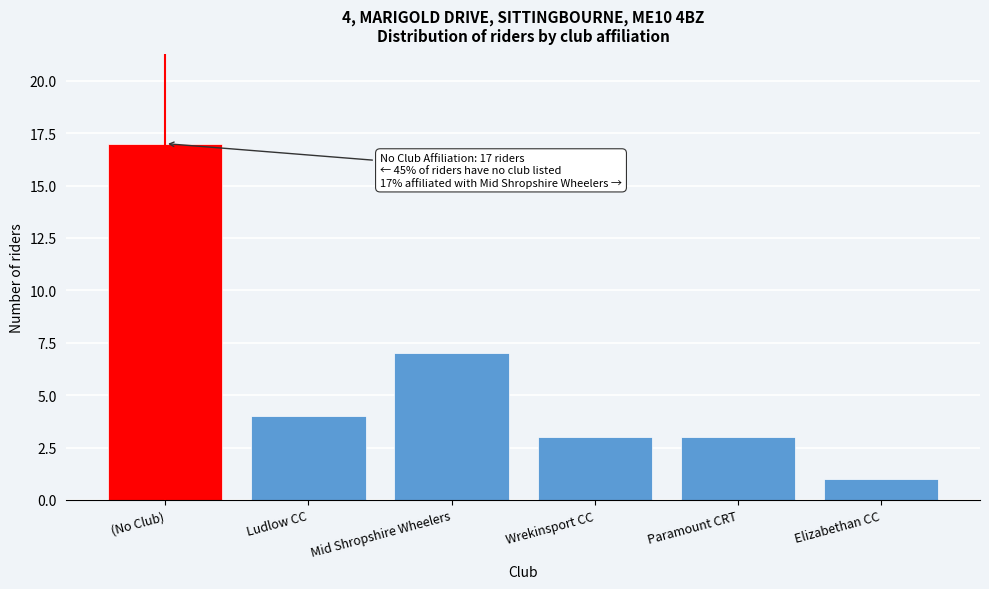

Reading left to right, transcribe all the data shown in this chart.

17	4	7	3	3	1